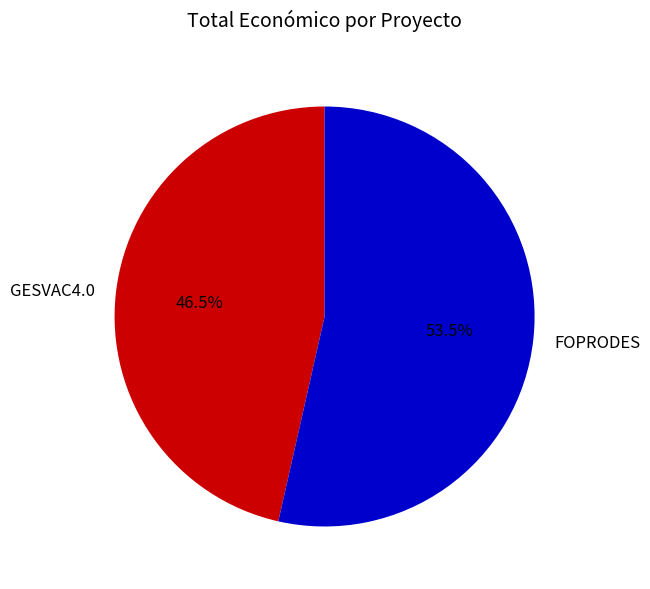

What is the ratio of the value at FOPRODES to the value at GESVAC4.0?

1.2